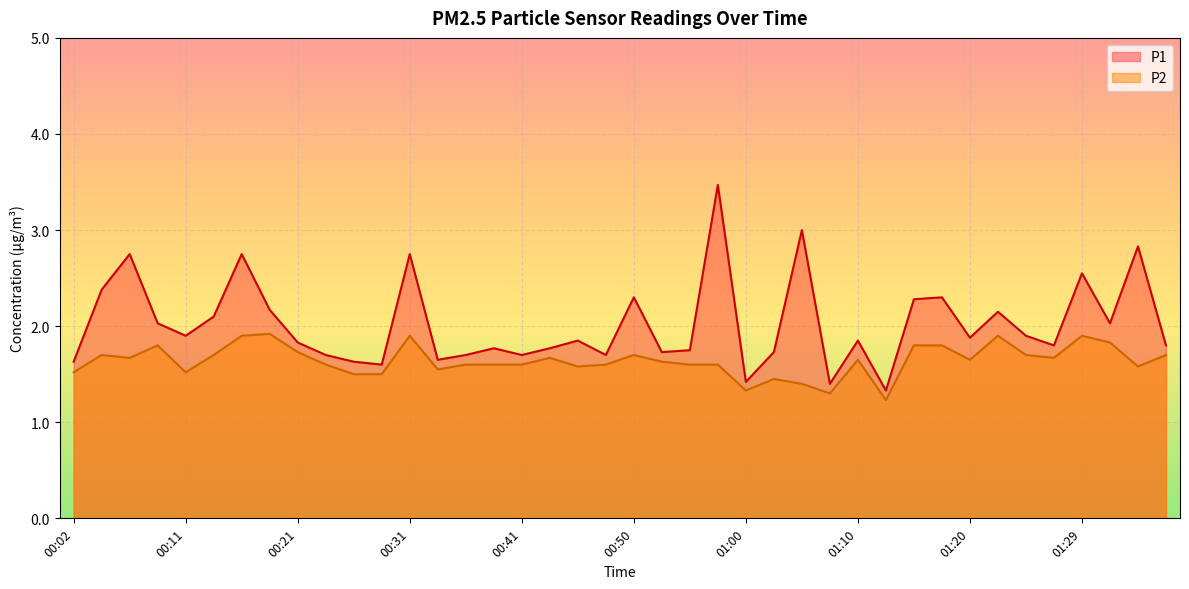

Rank the series by their average value, from highest to lowest.

P1, P2